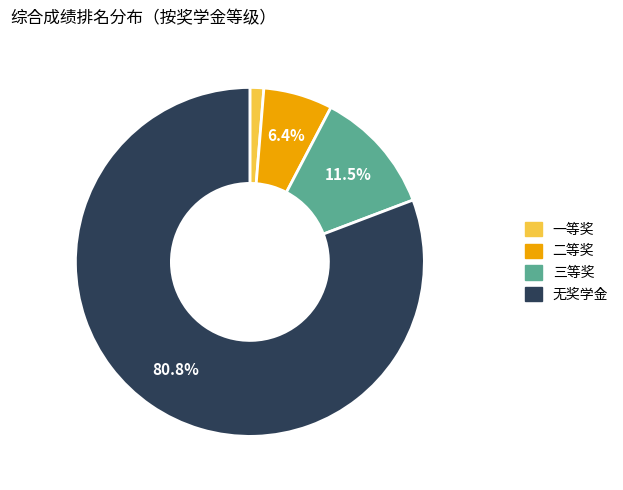

Is there a majority slice in this chart?

Yes